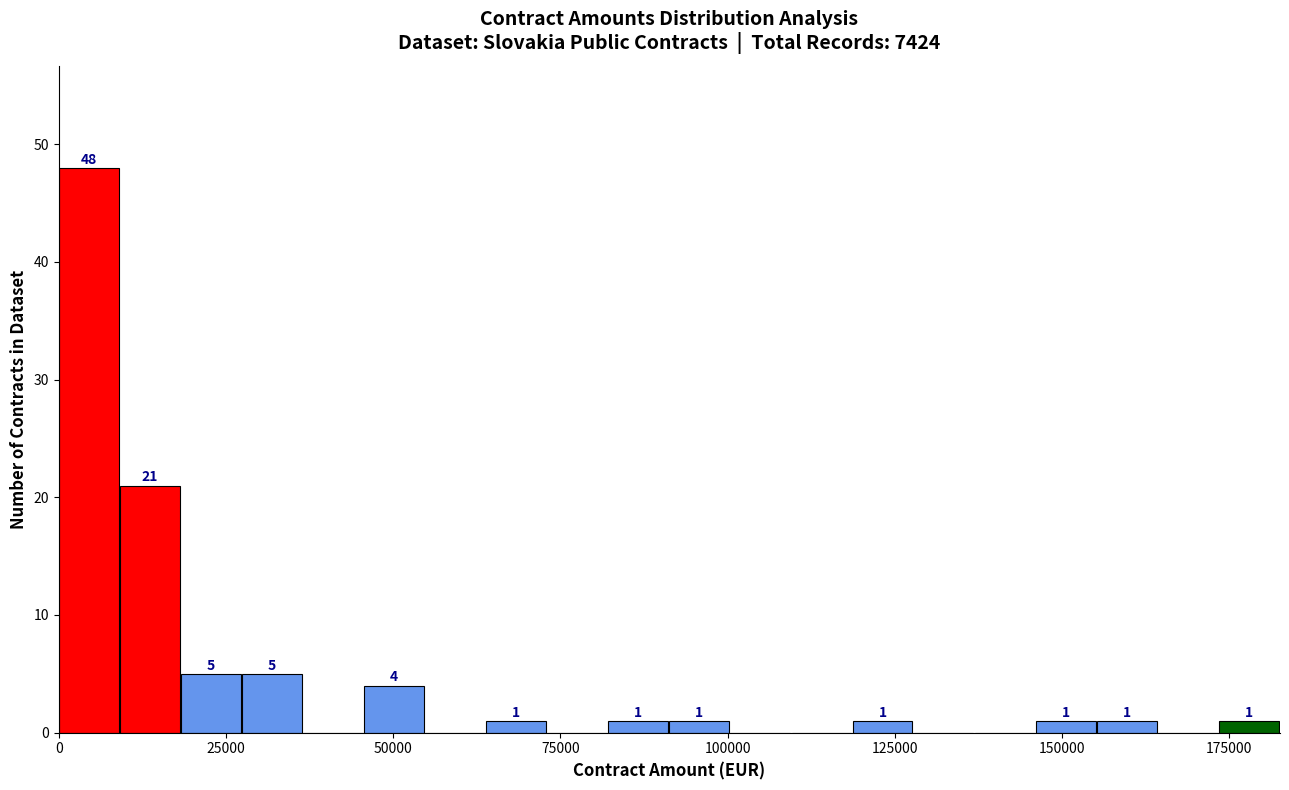

Around what value on the x-axis is the tallest bar? Give the approximate position of its centre, as read against the axis.

5000